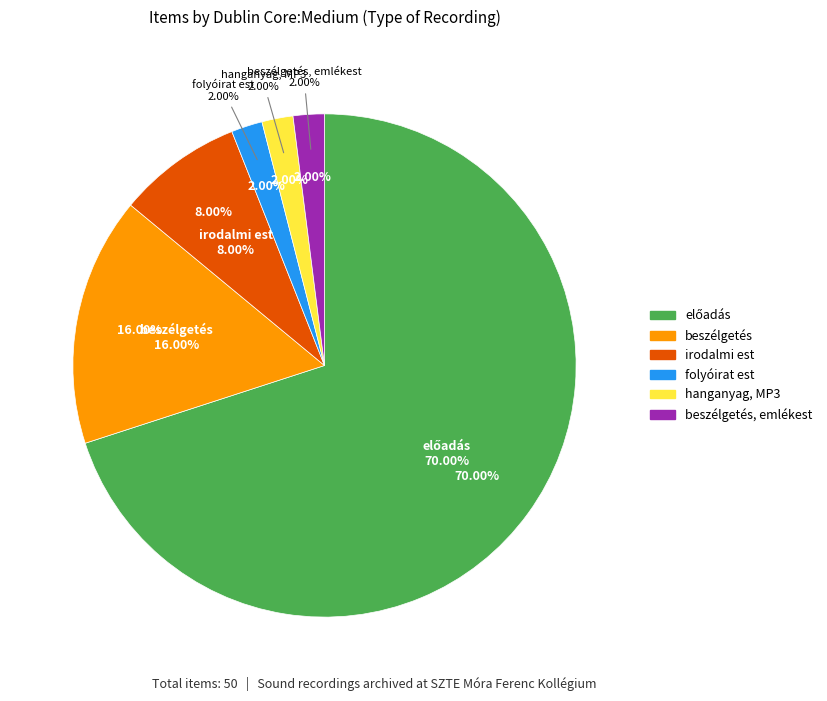

To the nearest percent, what is the average slice percentage?

17%